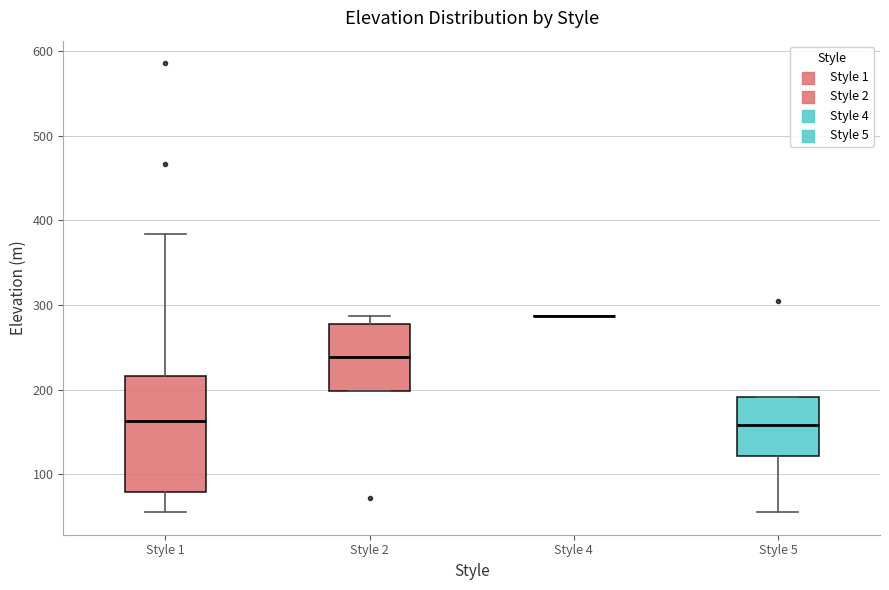

Which box is the tallest, from its lower edge to its upper edge?

Style 1